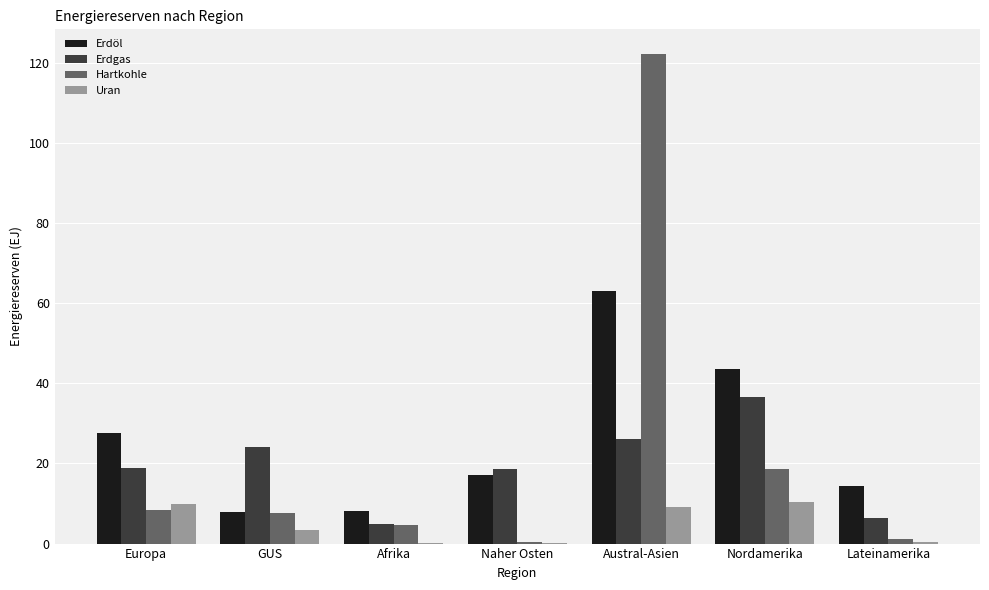

At which label does Erdöl reach its peak?

Austral-Asien